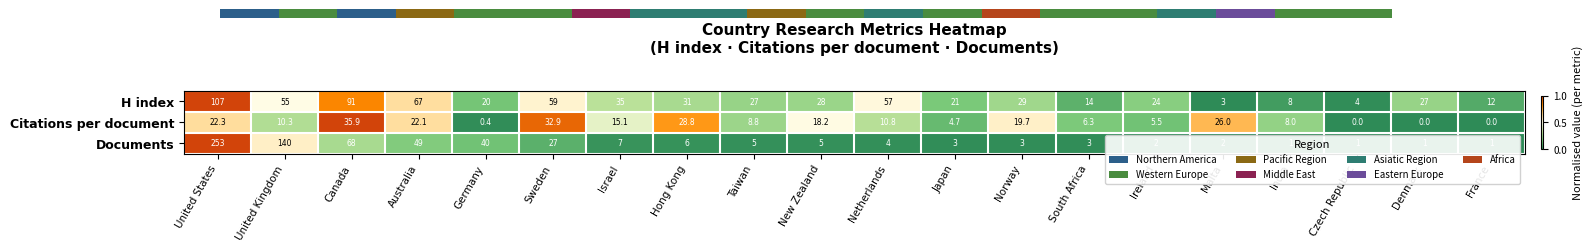

What is the average value of the Citations per document series?

13.8